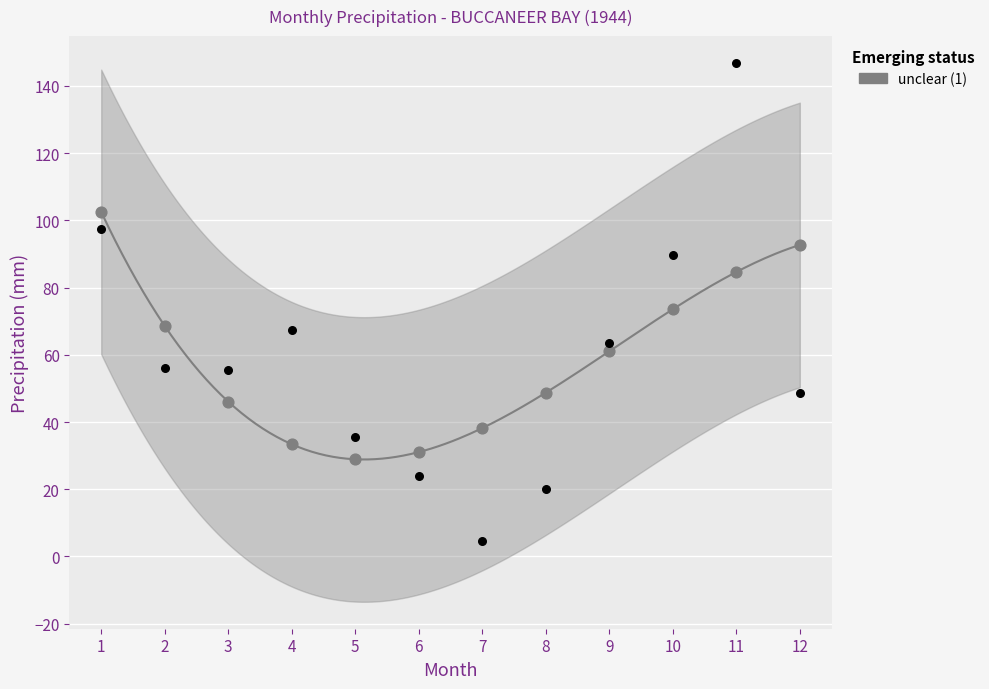

Across all data points, what is the range of Y values (max minus min)?

142.2